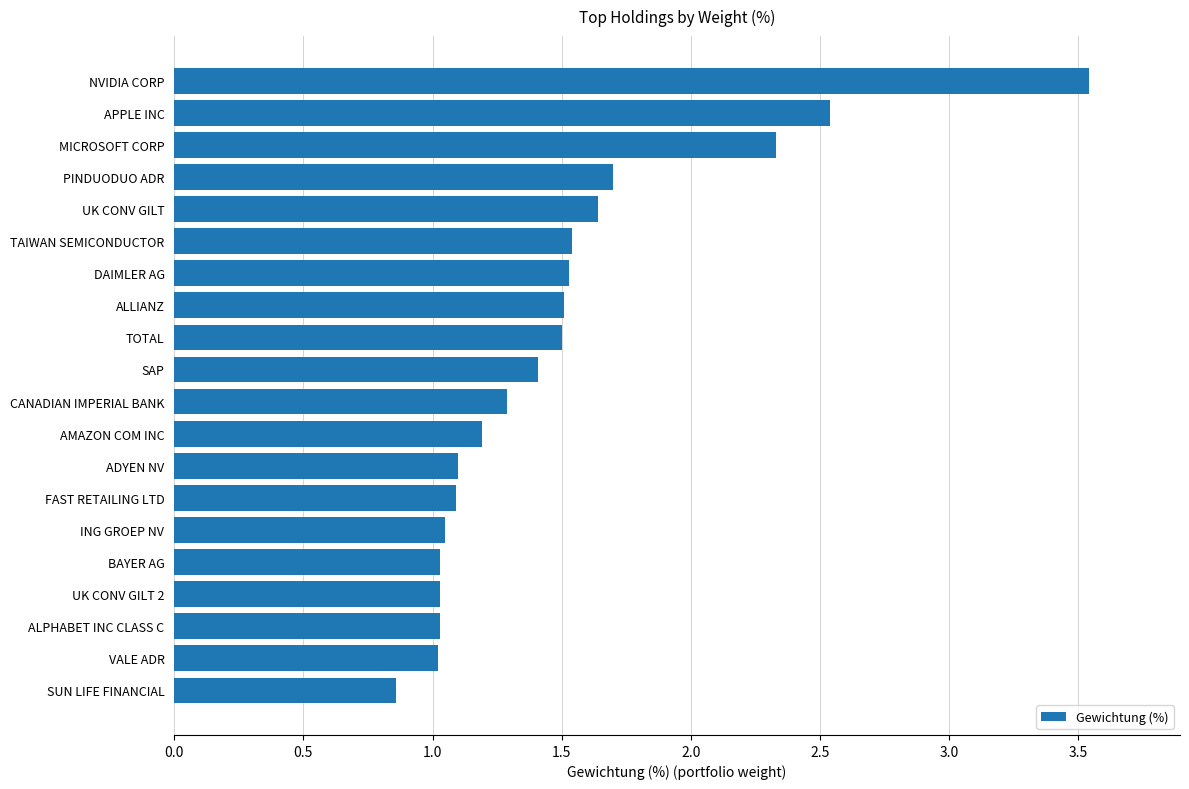

Are the bars grouped side by side (vs. stacked)?

No